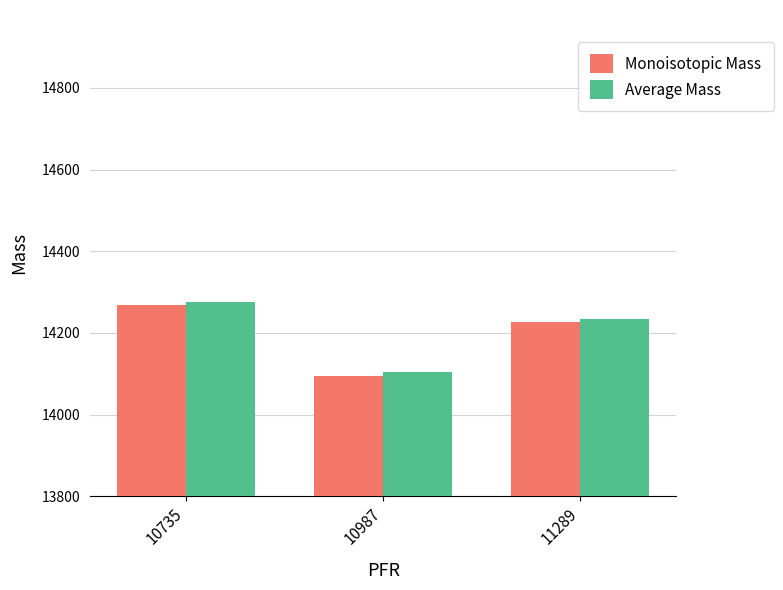

Rank the categories by Monoisotopic Mass value from highest to lowest.

10735, 11289, 10987